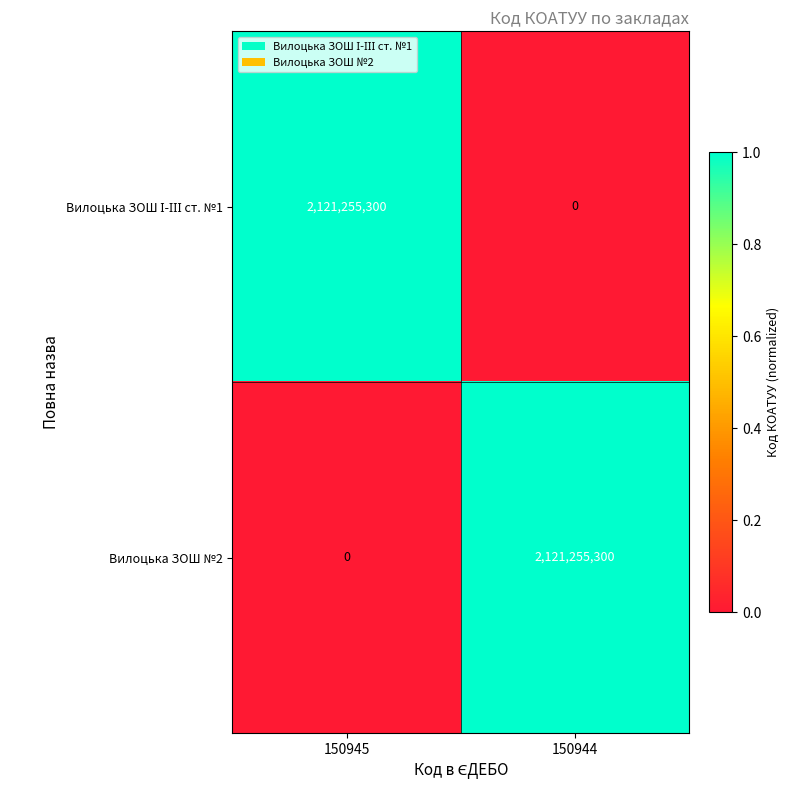

What is the spread (max minus min) of values at 150945?

2121255300